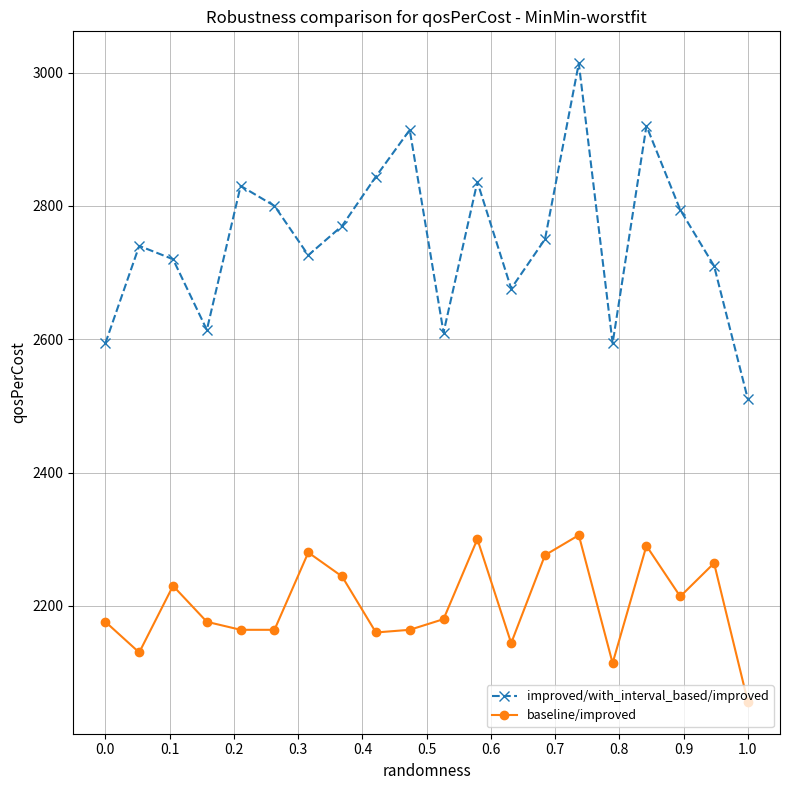

At how many categories does at least one series exceed 2182?

20